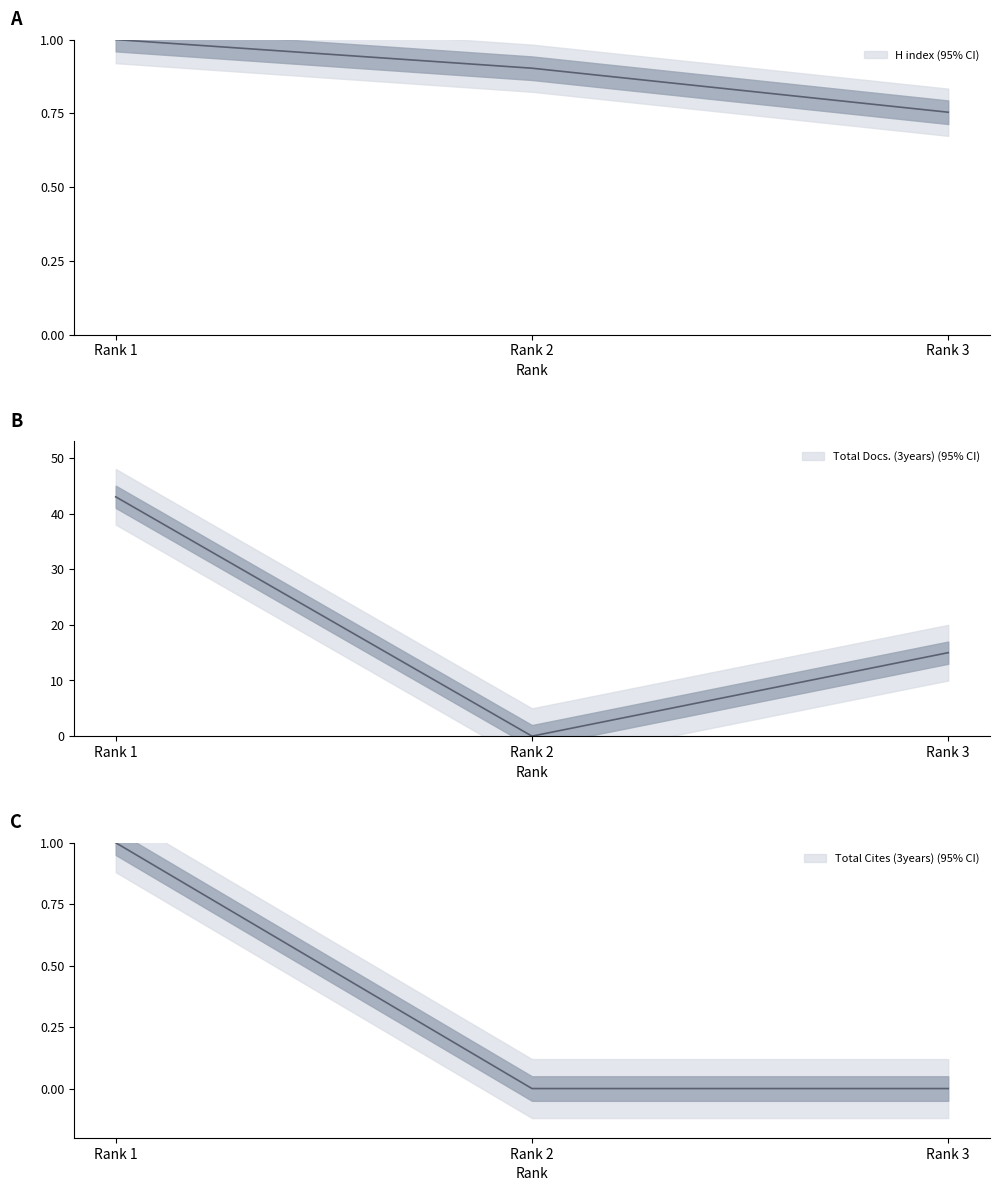

At which label does Total Cites (3years) reach its minimum?

Rank 2